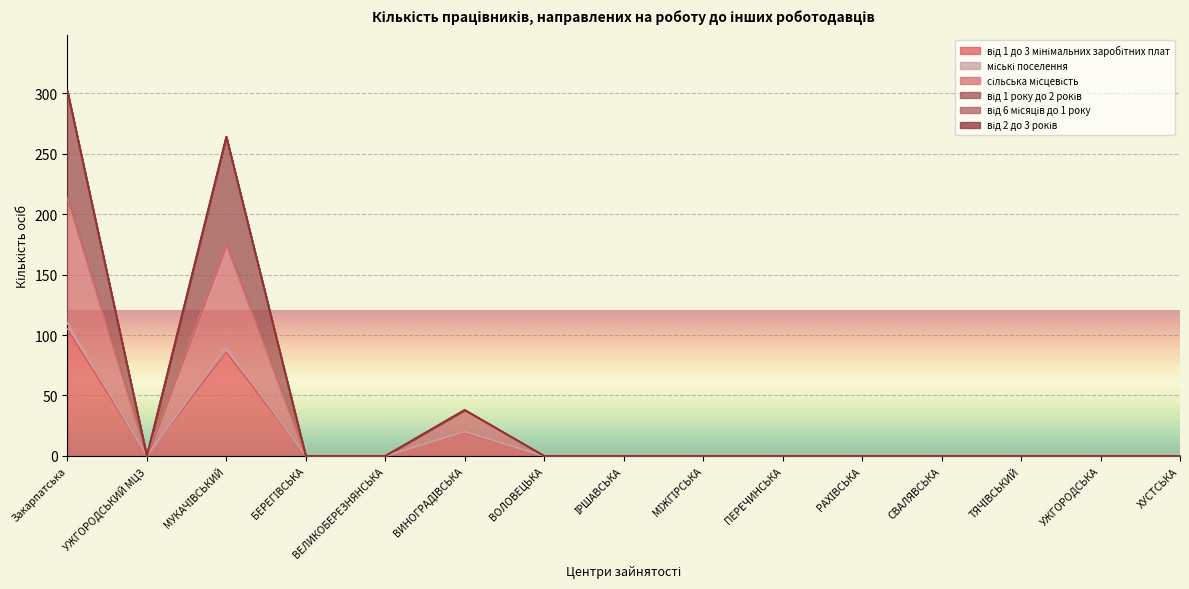

The від 1 до 3 мінімальних заробітних плат series shows 50 at РАХІВСЬКА. True or false?

False